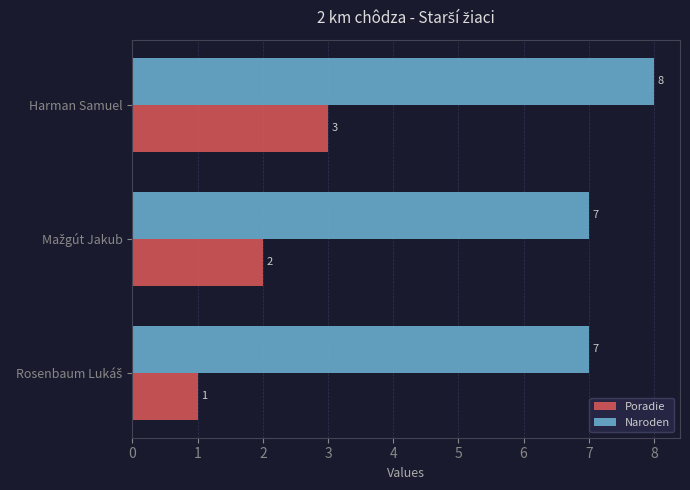

Rank the series by their average value, from highest to lowest.

Naroden, Poradie